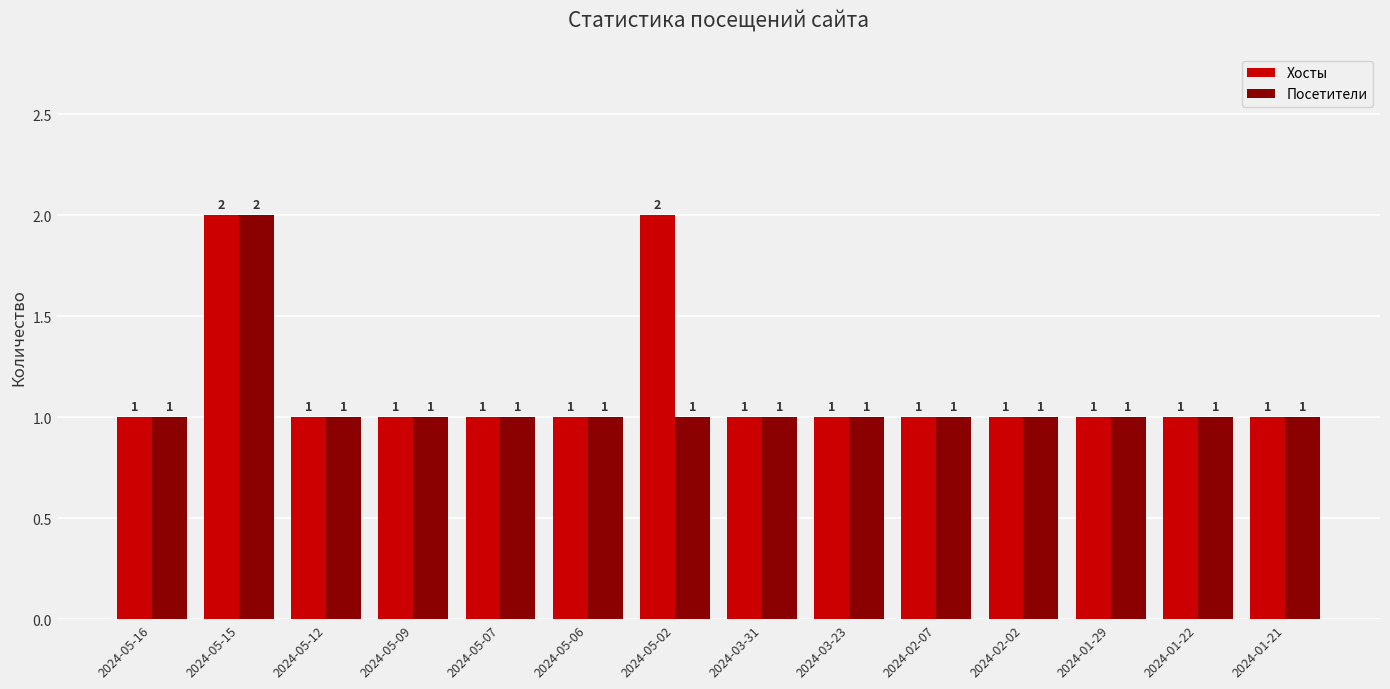

What is the value of the Хосты bar at the 6th from the left?

1